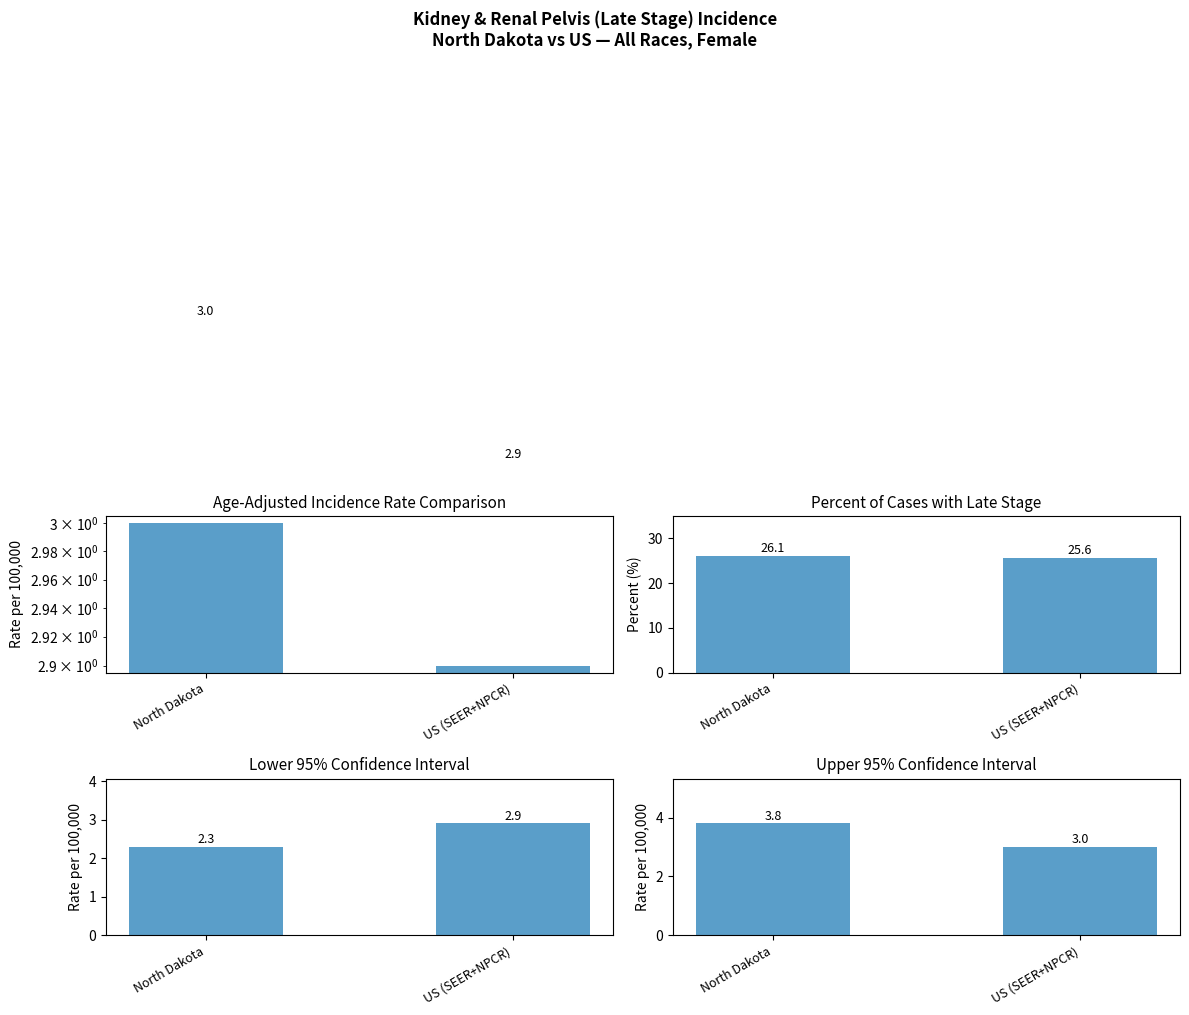

Which label corresponds to the largest value in the chart?

North Dakota